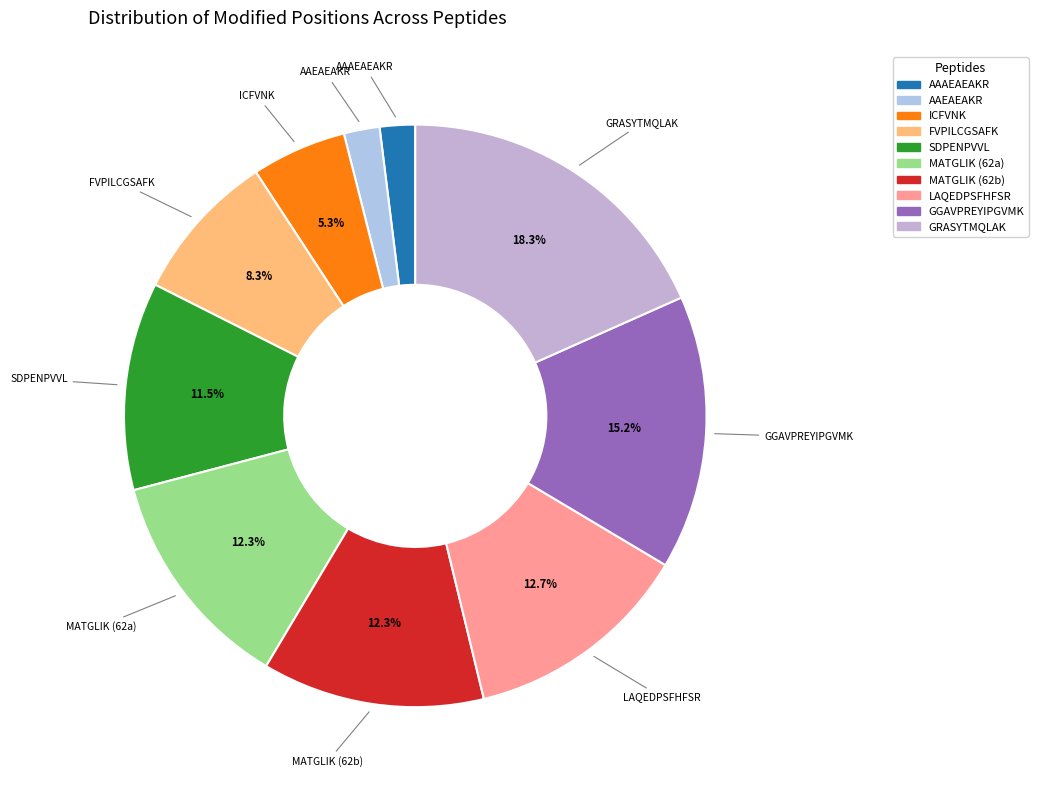

What portion of the pie excludes MATGLIK (62b)?

87.7%